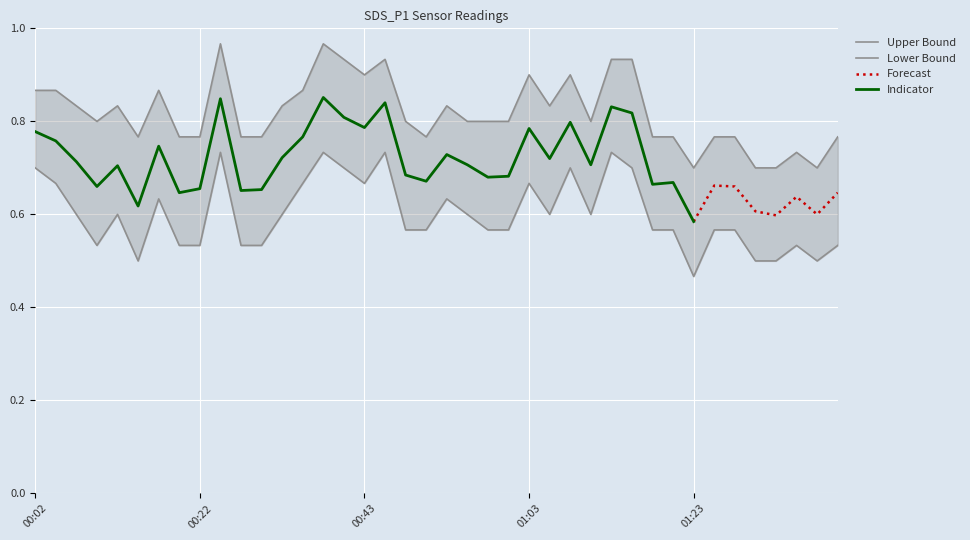

The value of Upper Bound at 2020/12/20 00:40:29 is 1.4. True or false?

False